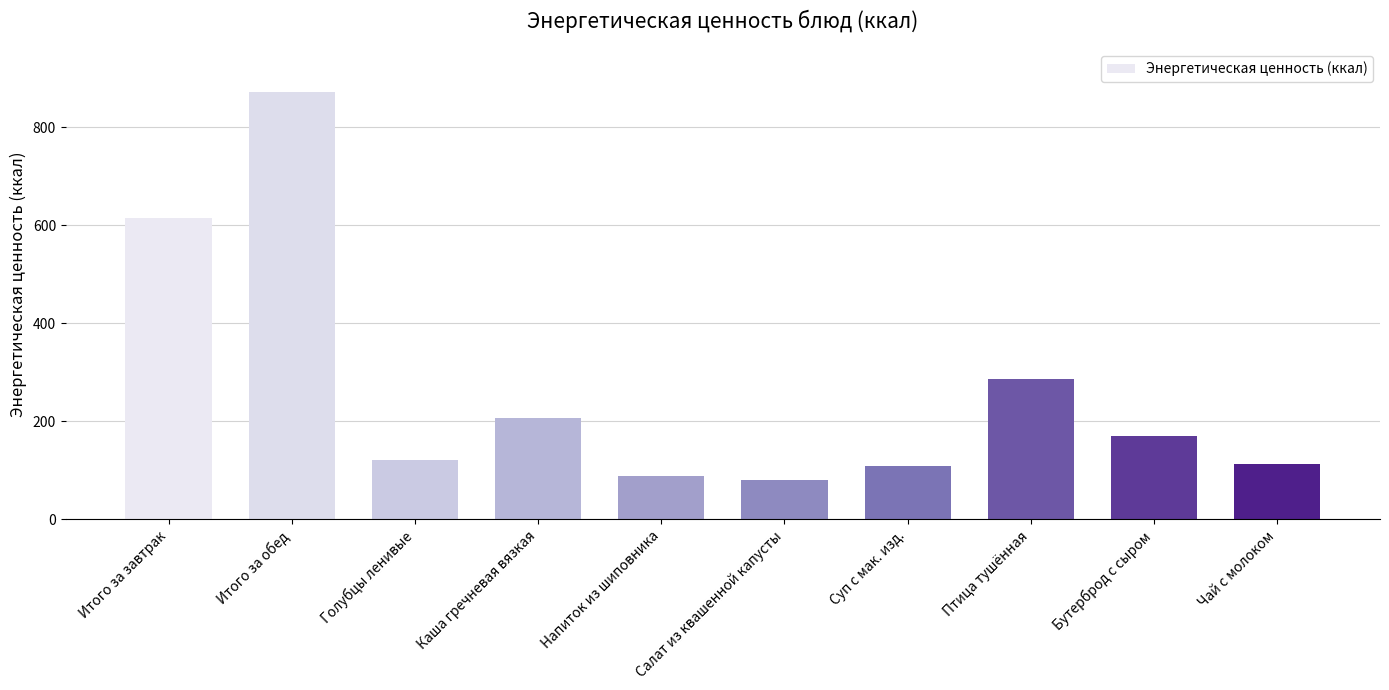

Approximately how many times larger is the value at Бутерброд с сыром compared to Напиток из шиповника?

1.9